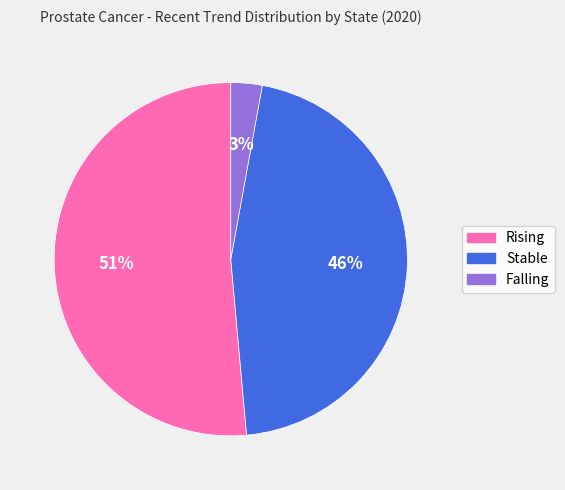

To the nearest percent, what is the average slice percentage?

33%